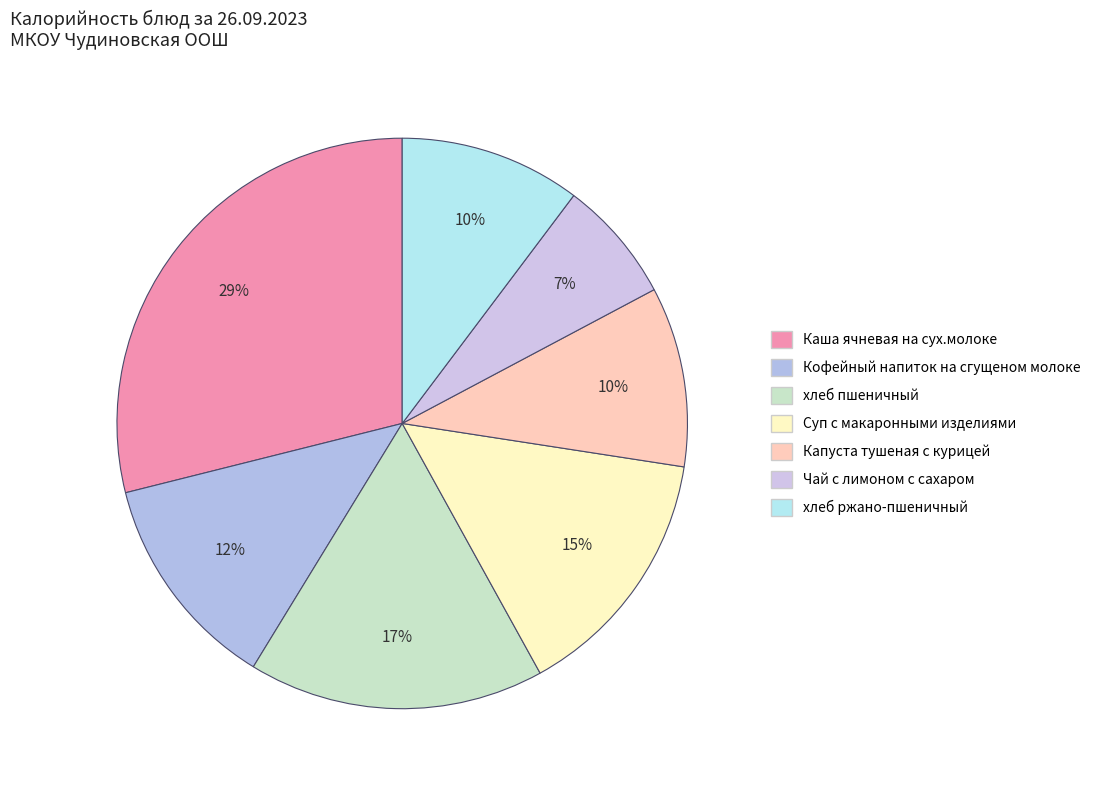

Count the number of slices in the pie.

7